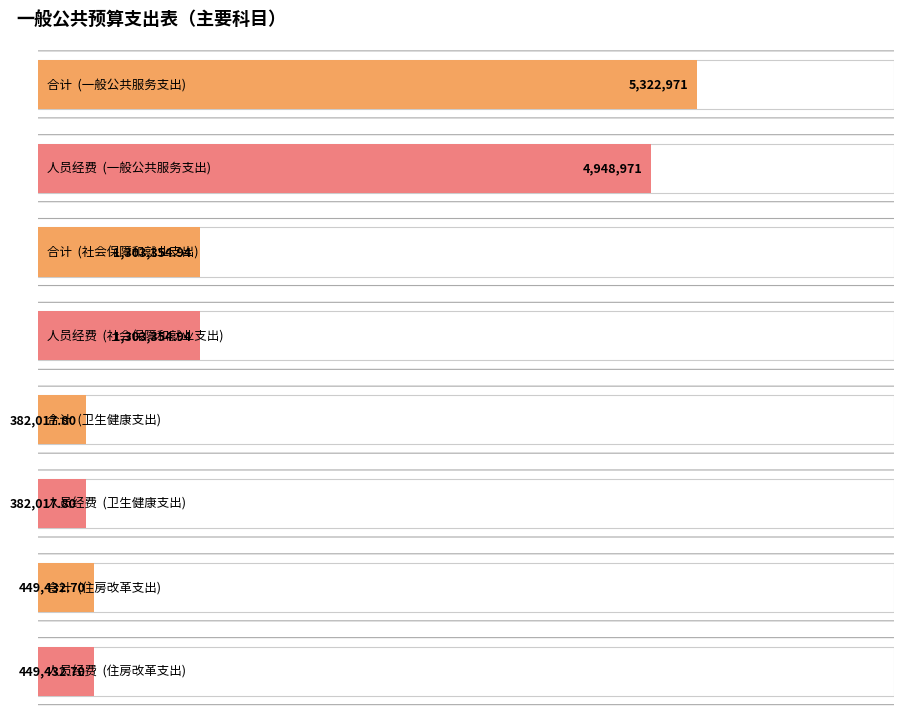

What is the average value of the 合计 series?

1864444.1